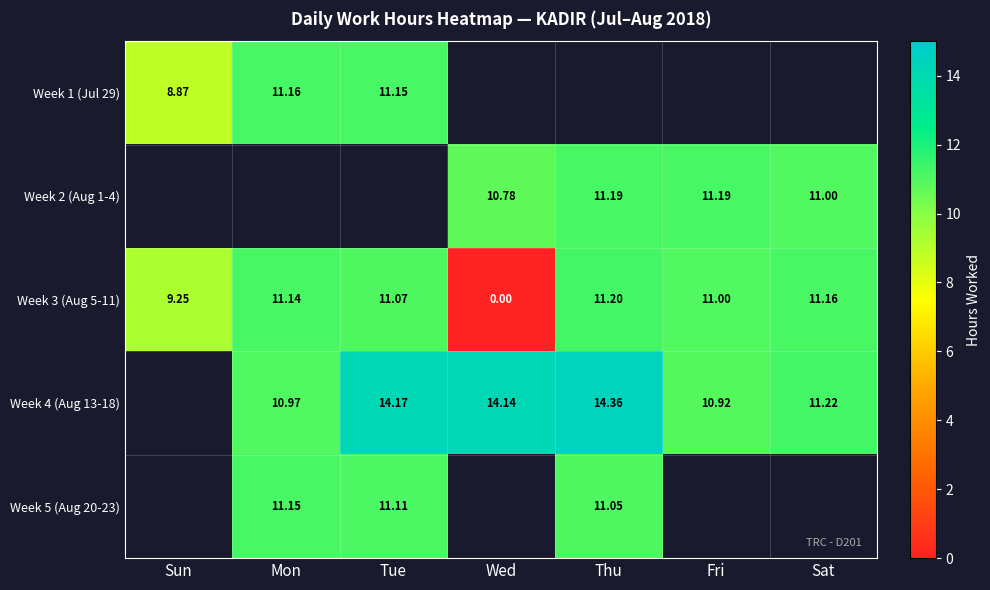

Where is Week 3 (Aug 5-11) nearest to the value 5?

Sun